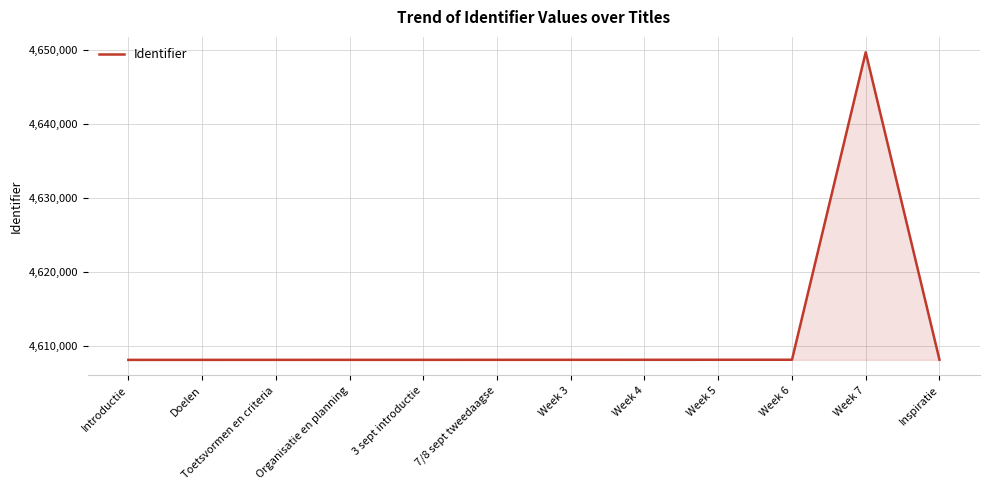

Approximately how many times larger is the value at Week 6 compared to Week 3?

1.0